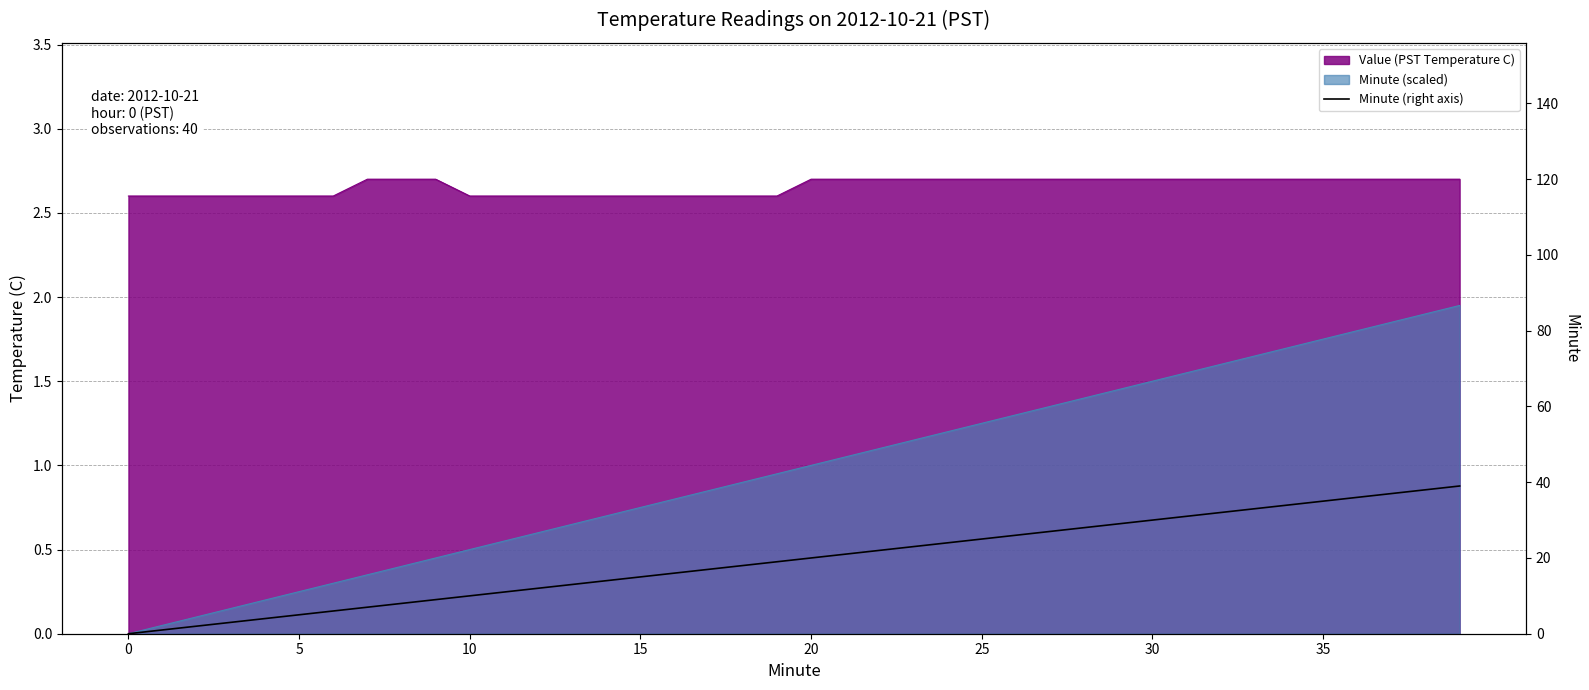

Where does the data first go above 20?

21